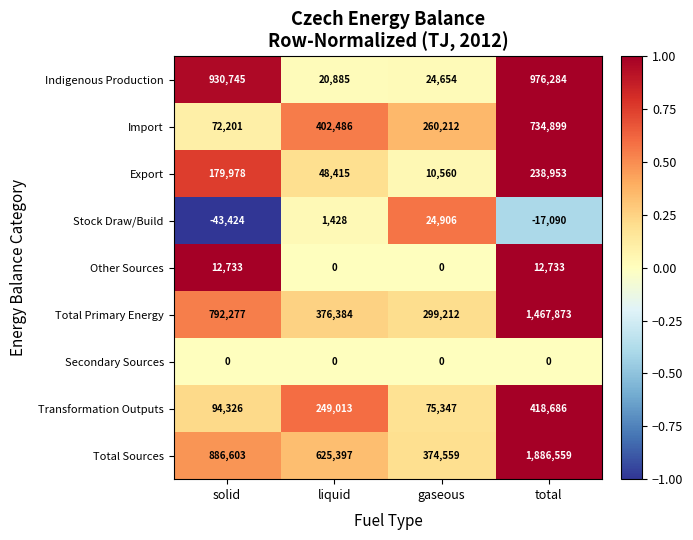

The value of Stock Draw/Build at total is -9812. True or false?

False